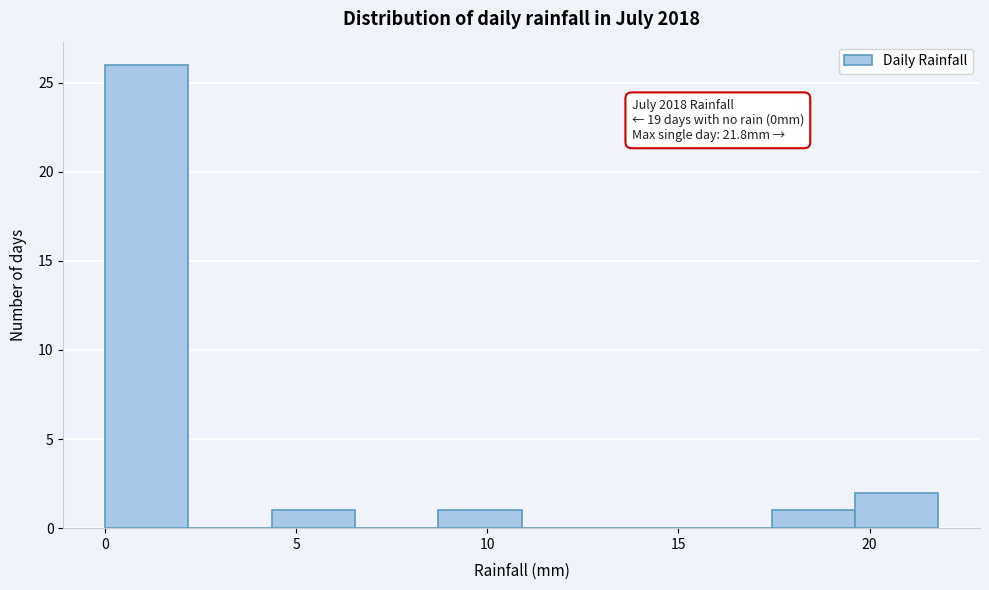

Which range on the x-axis has the tallest bar?

0.0 to 2.0